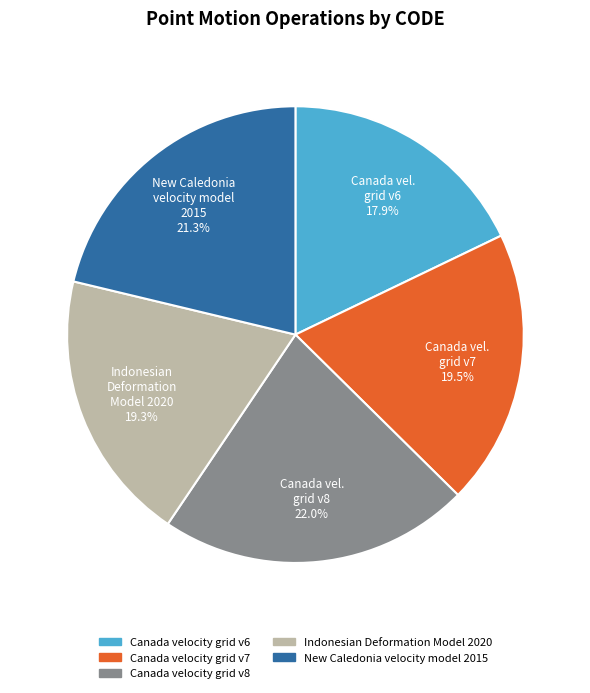

Does any single category account for the majority?

No